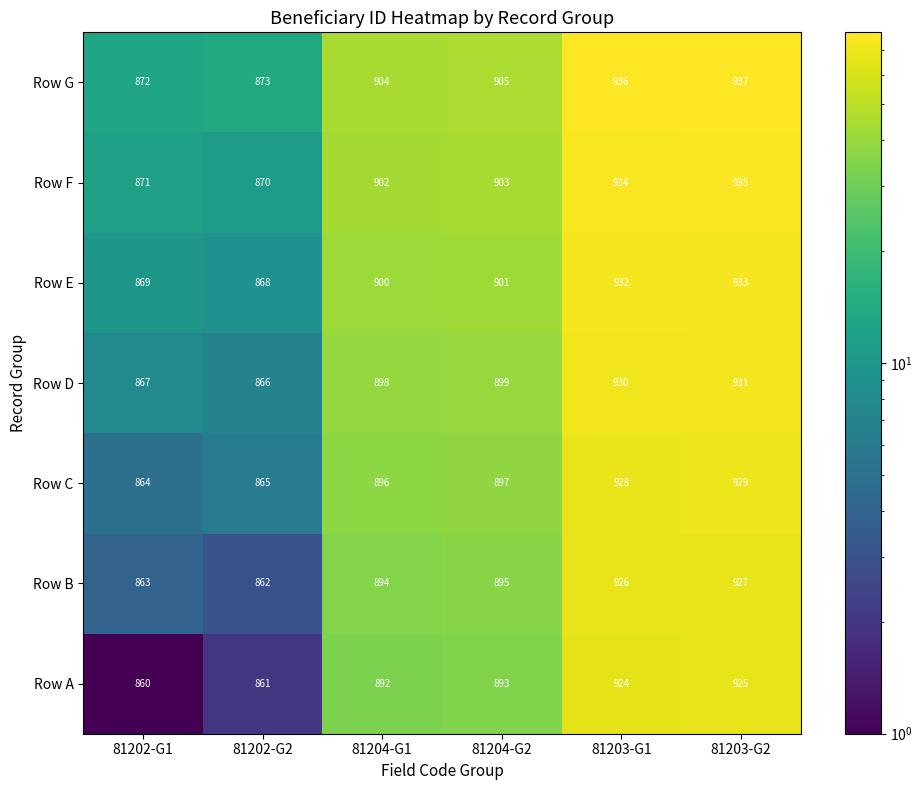

What is the difference between the highest and lowest values at 81202-G1?

12